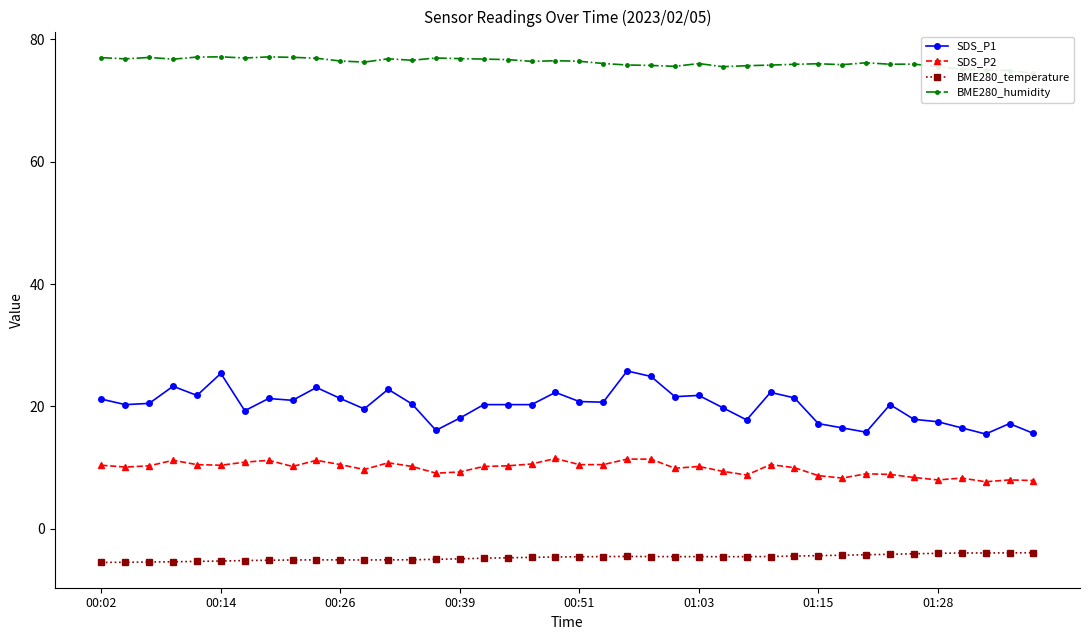

True or false: BME280_humidity and SDS_P2 cross at least once.

False